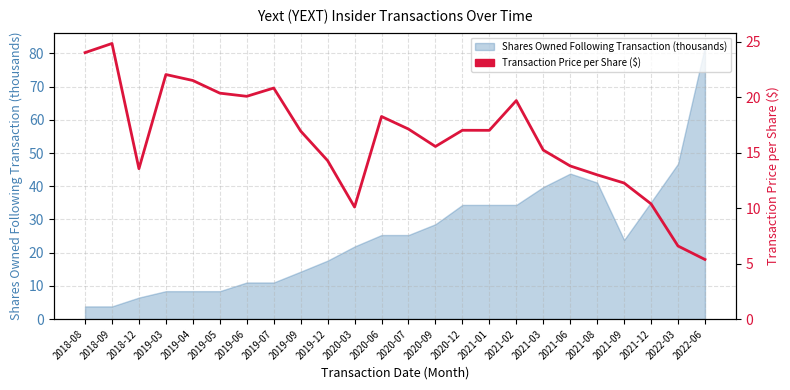

Is it true that the value at 2020-07 is 4.2?

False